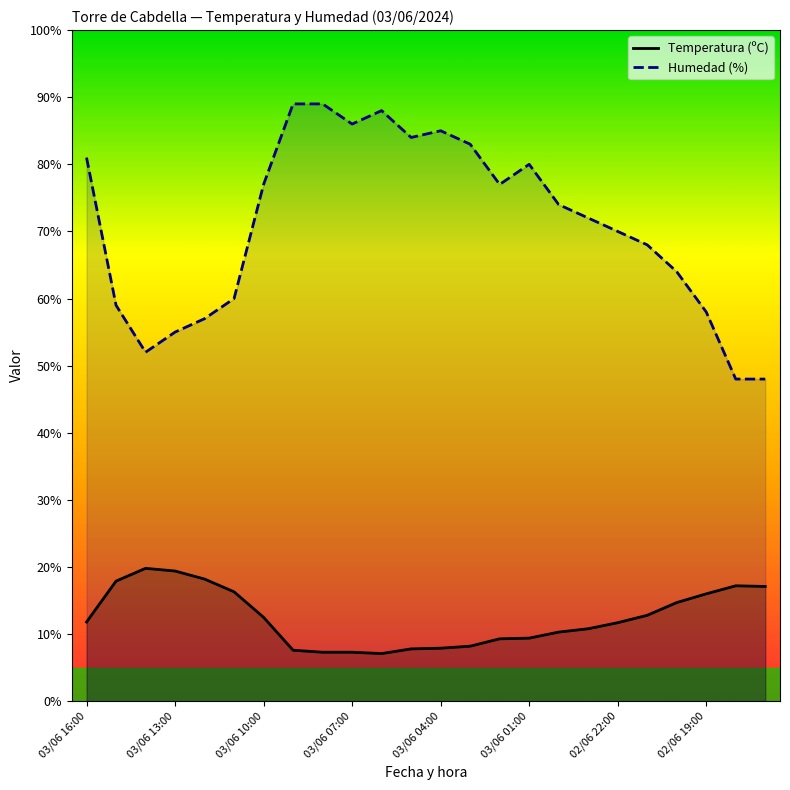

True or false: Temperatura (ºC) has a value of 6.7 at 16.

False